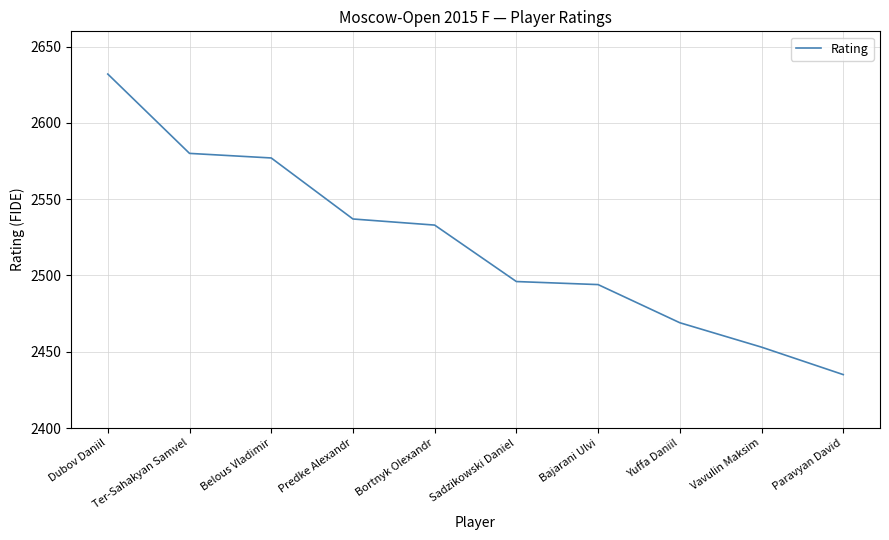

Reading left to right, what are all the values shown in this chart?

2632	2580	2577	2537	2533	2496	2494	2469	2453	2435